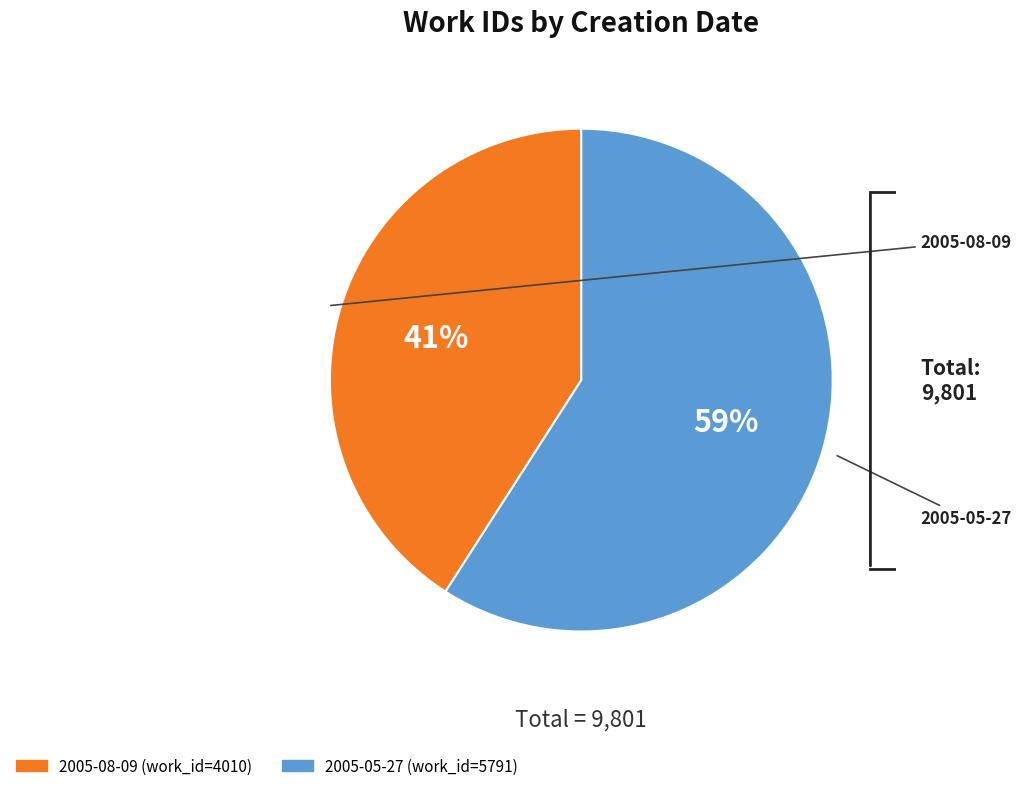

What percentage is the 2005-05-27 slice, to the nearest percent?

59%